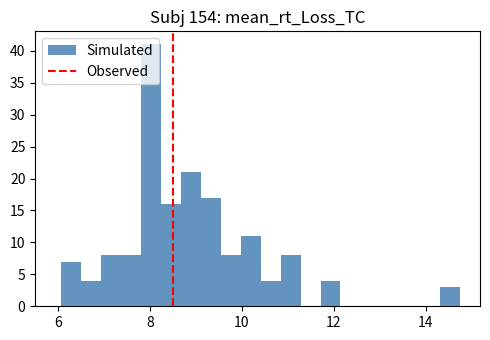

Around what value on the x-axis is the tallest bar? Give the approximate position of its centre, as read against the axis.

8.0